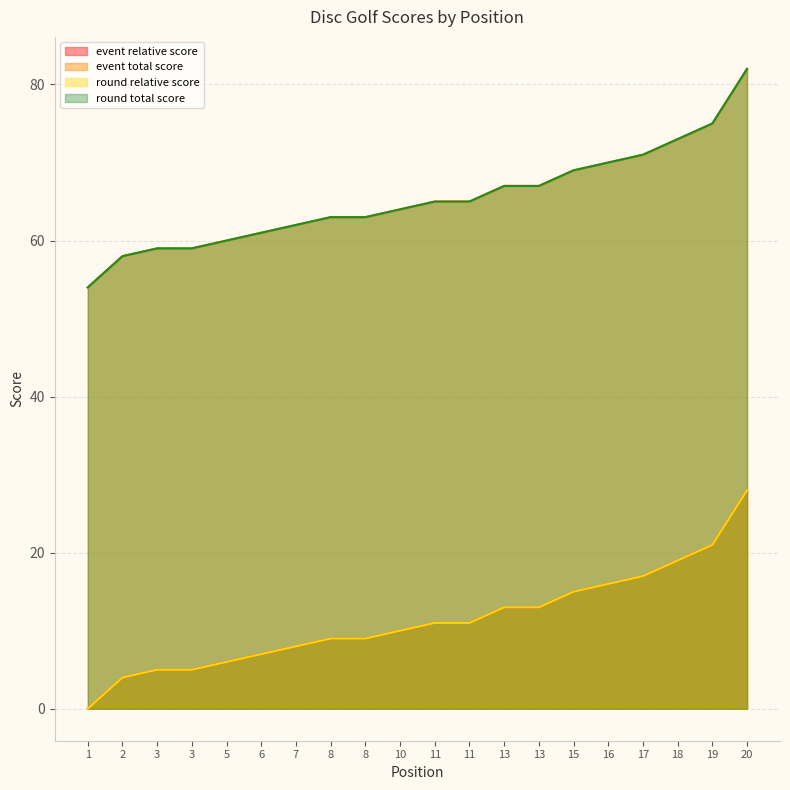

True or false: round_total_score and event_relative_score cross at least once.

False